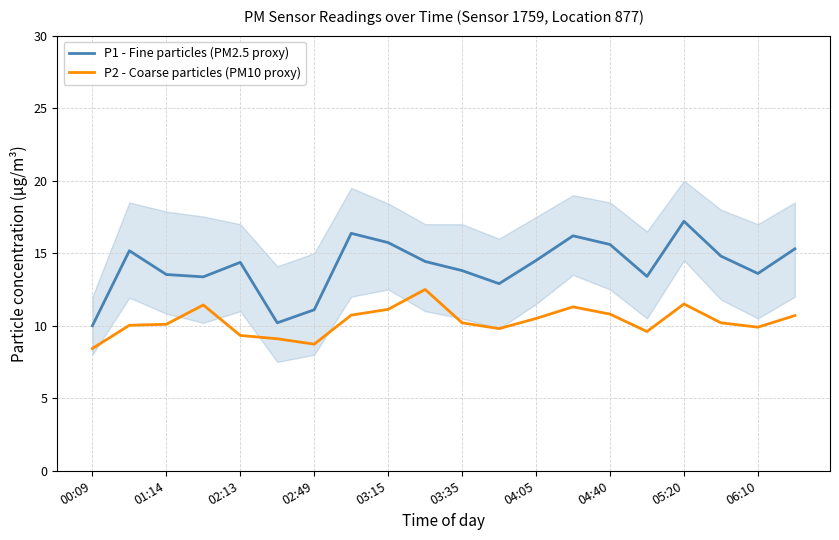

Is it true that P1 - Fine particles (PM2.5 proxy) equals 9.7 at 04:40?

False